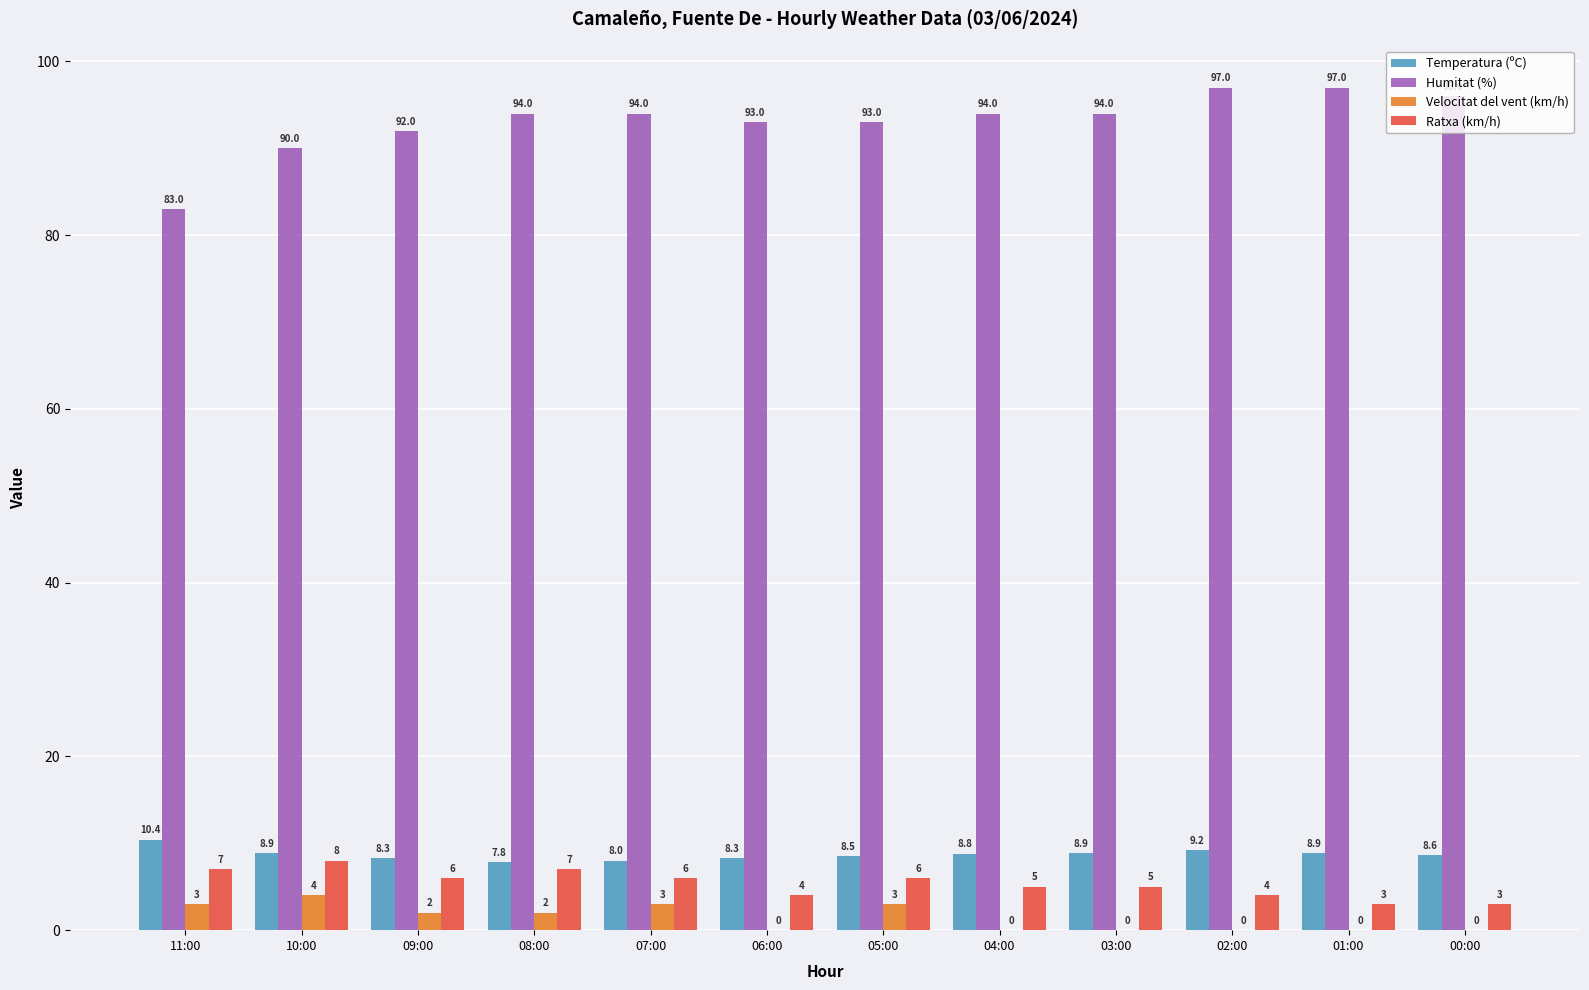

Is the value of Ratxa (km/h) at 09:00 greater than the value of Humitat (%) at 01:00?

No